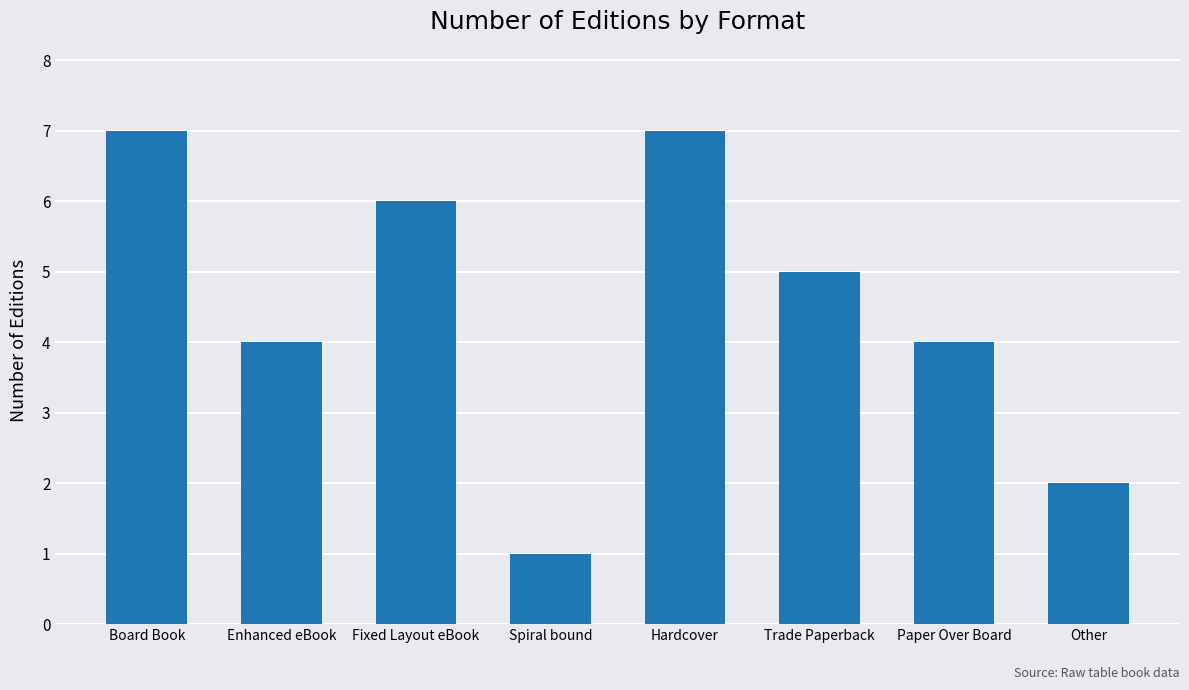

Is it true that the value at Other is 3?

False